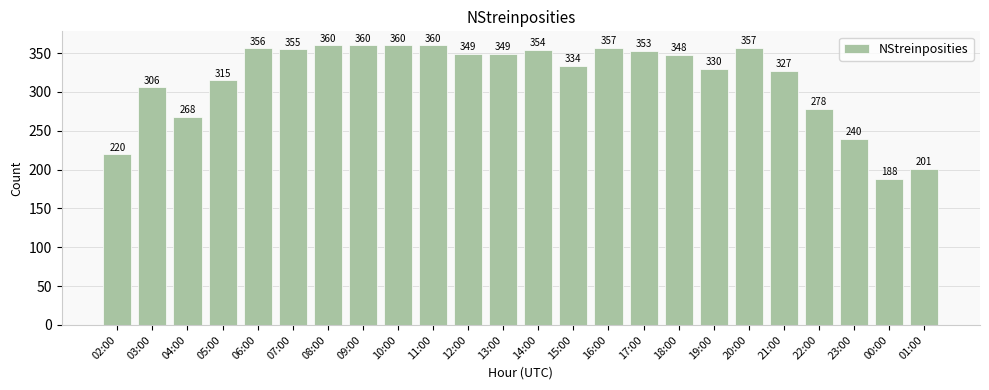

At which category does the chart reach its minimum across all series?

00:00